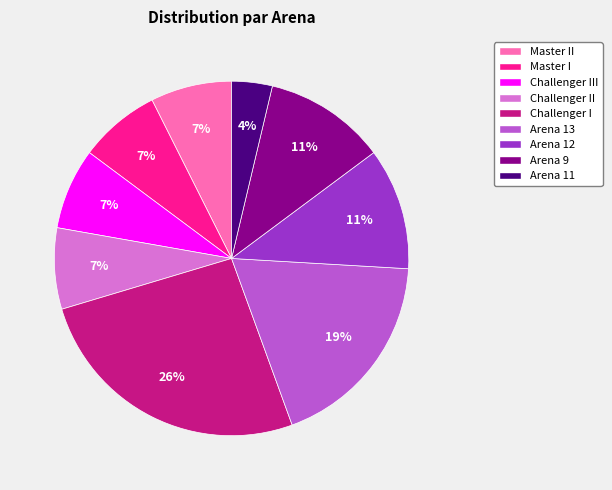

Count the number of slices in the pie.

9